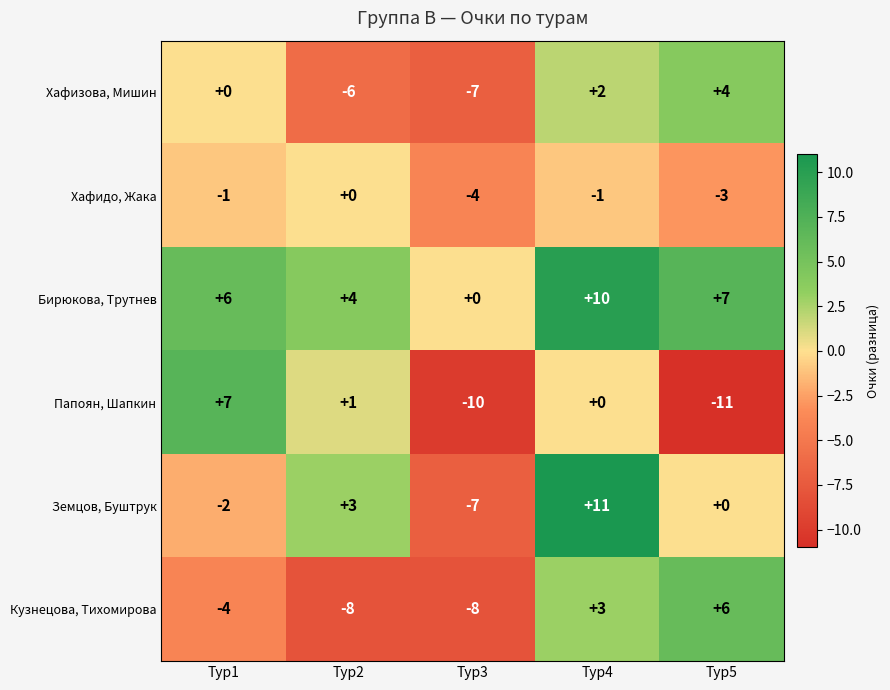

Reading left to right, what are all the values shown in this chart?

Хафизова, Мишин: 0	-6	-7	2	4
Хафидо, Жака: -1	0	-4	-1	-3
Бирюкова, Трутнев: 6	4	0	10	7
Папоян, Шапкин: 7	1	-10	0	-11
Земцов, Буштрук: -2	3	-7	11	0
Кузнецова, Тихомирова: -4	-8	-8	3	6